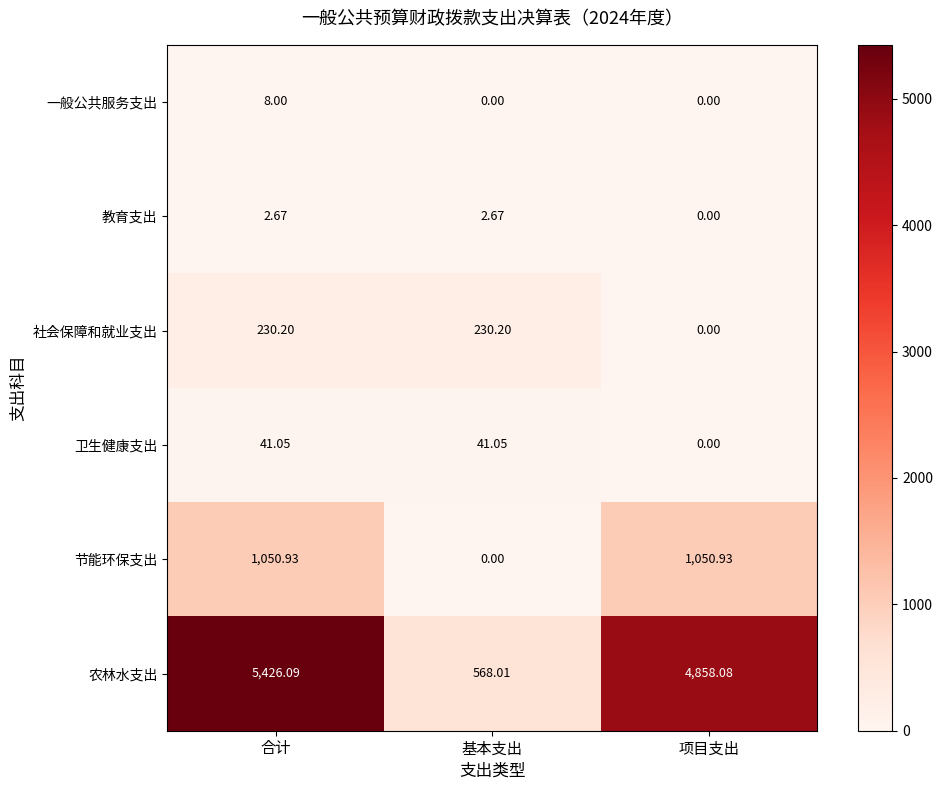

List the series in order of their peak value, lowest first.

教育支出, 一般公共服务支出, 卫生健康支出, 社会保障和就业支出, 节能环保支出, 农林水支出